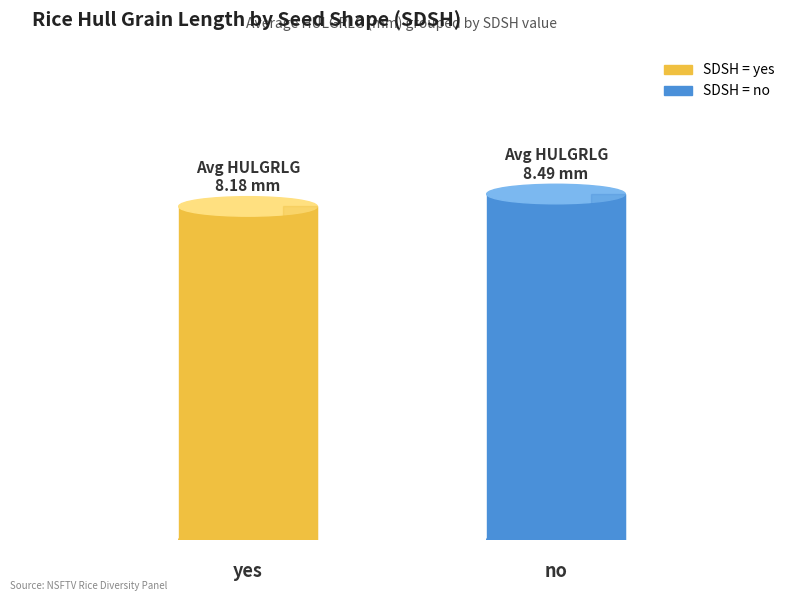

The chart shows a value of 12.1 at 7. True or false?

False